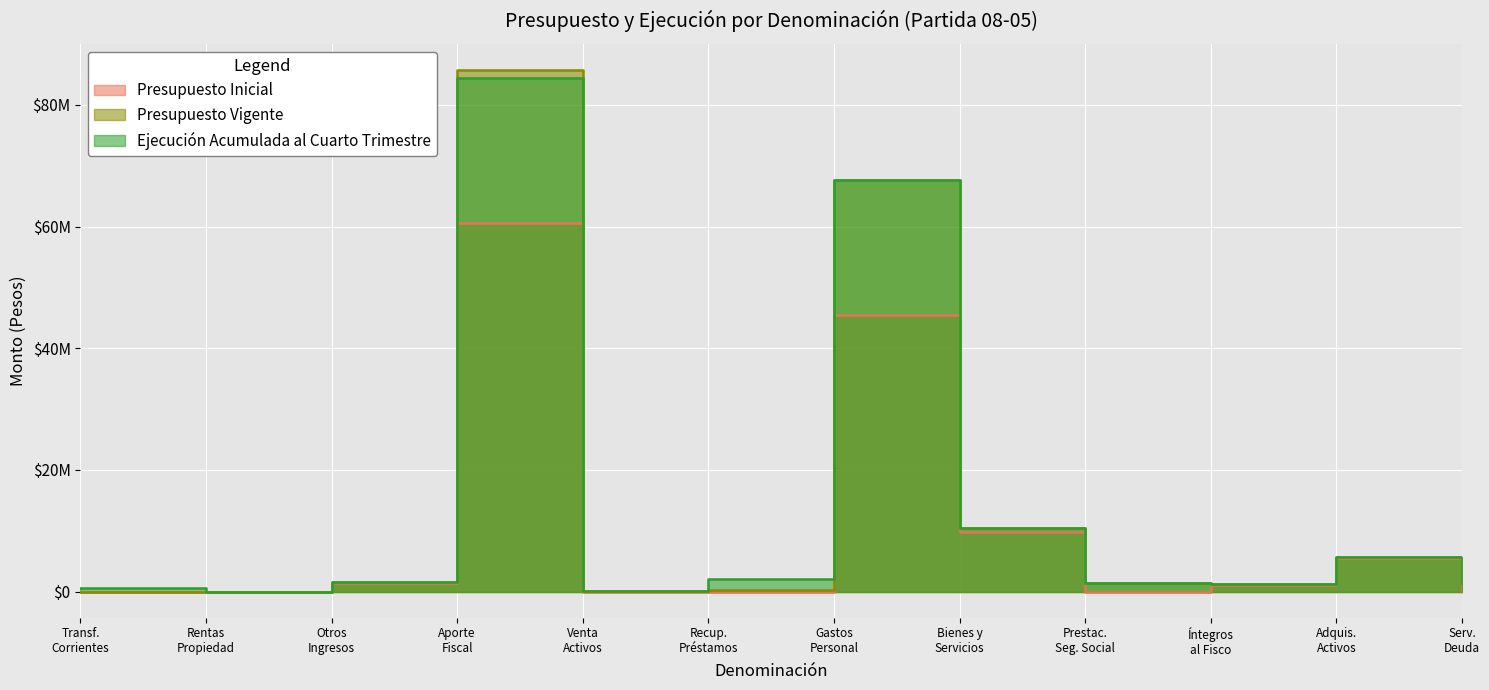

At which category is the sum across all series the highest?

Aporte Fiscal